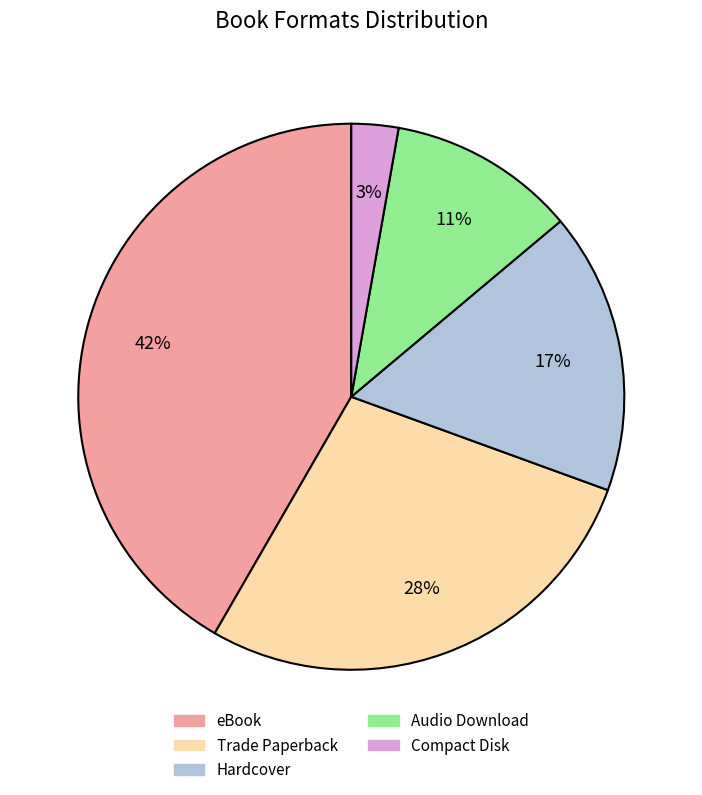

To the nearest percent, what portion does Compact Disk represent?

3%